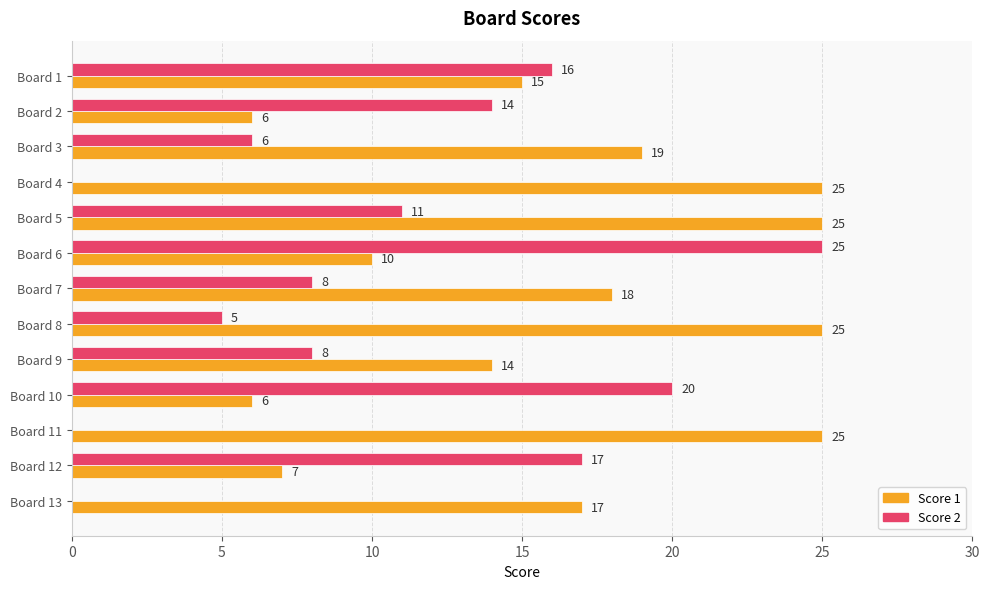

The Score 2 series shows 0 at Board 4. True or false?

True